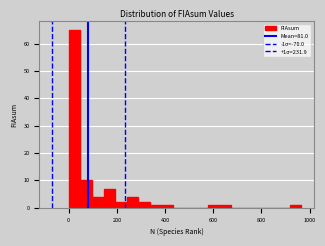

Around what value on the x-axis is the tallest bar? Give the approximate position of its centre, as read against the axis.

20